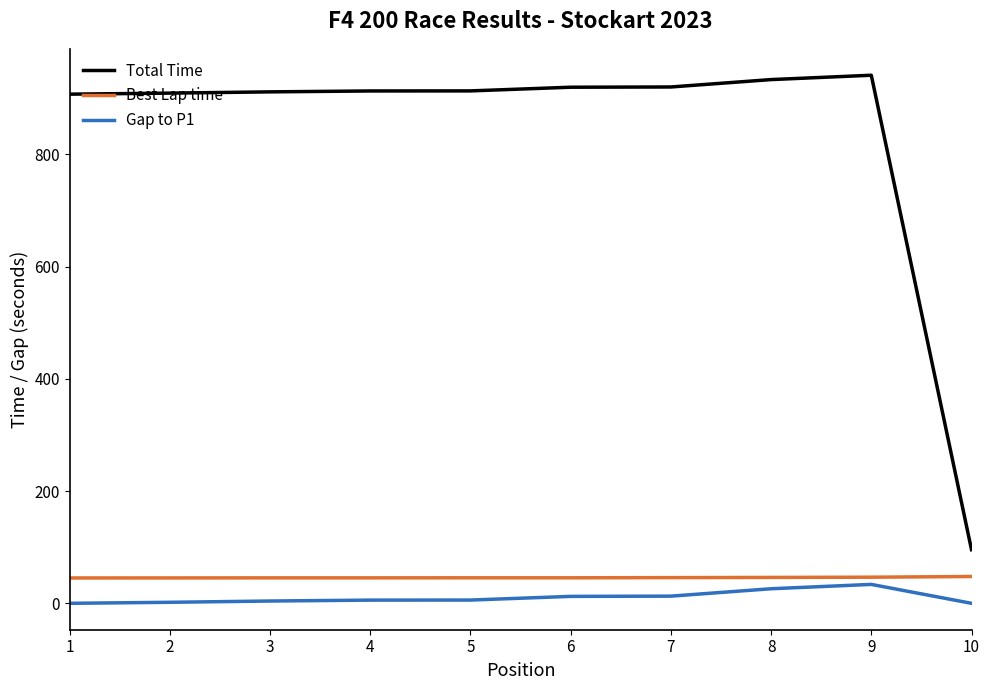

The value of Gap to P1 at 4 is 5.7. True or false?

True